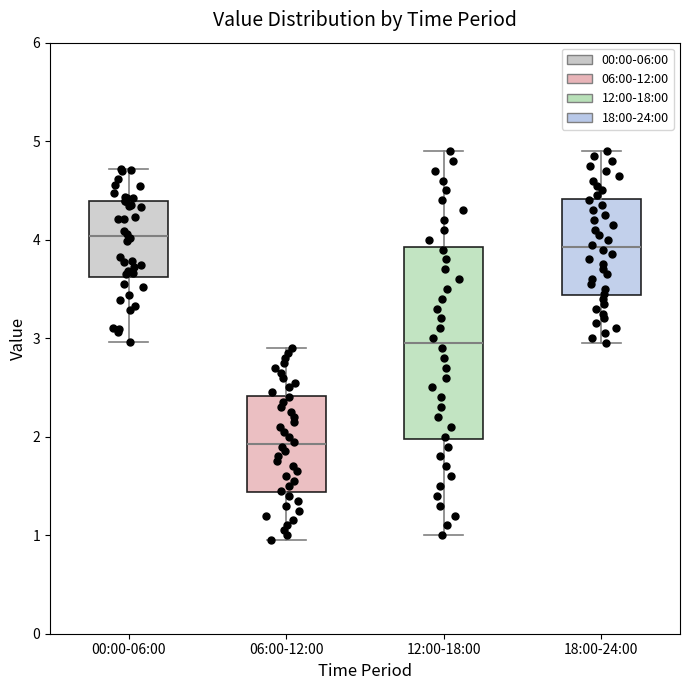

Which box has the highest median line?

00:00-06:00